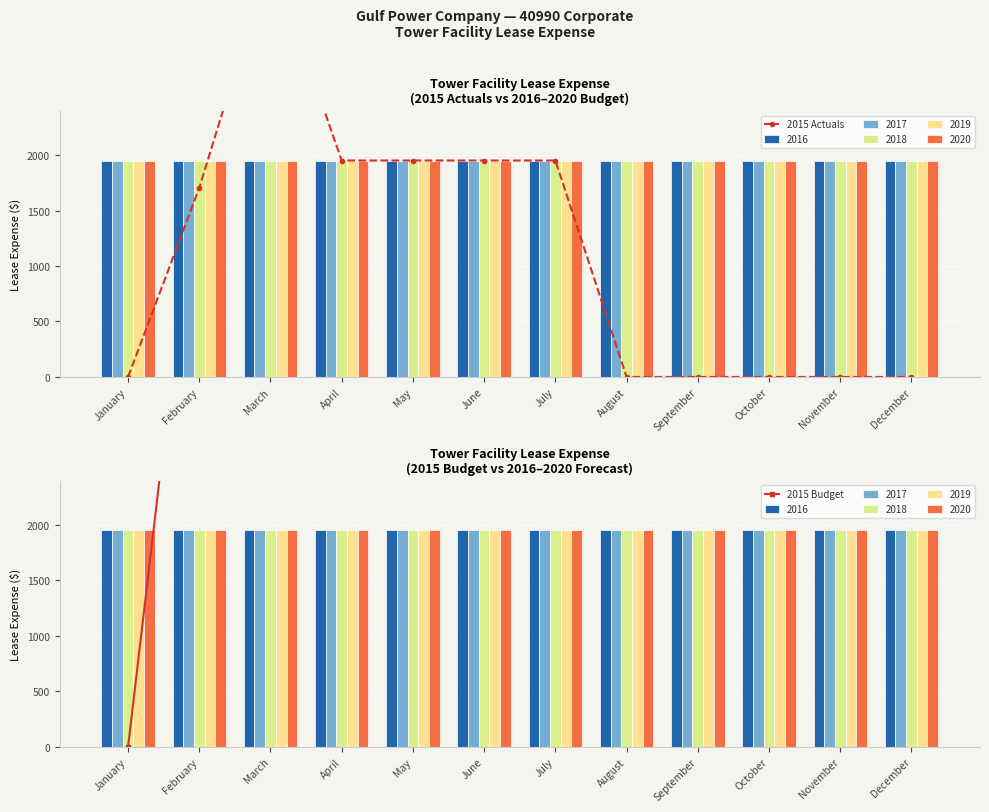

Reading left to right, what are all the values shown in this chart?

2015 Actuals: 0.0	1705.0	3793.6	1951.1	1951.1	1951.1	1951.1	0.0	0.0	0.0	0.0	0.0
2015 Budget: 0.0	5461.0	5461.0	5461.0	5461.0	5461.0	5461.0	5461.0	5515.0	5515.0	5515.0	5517.0